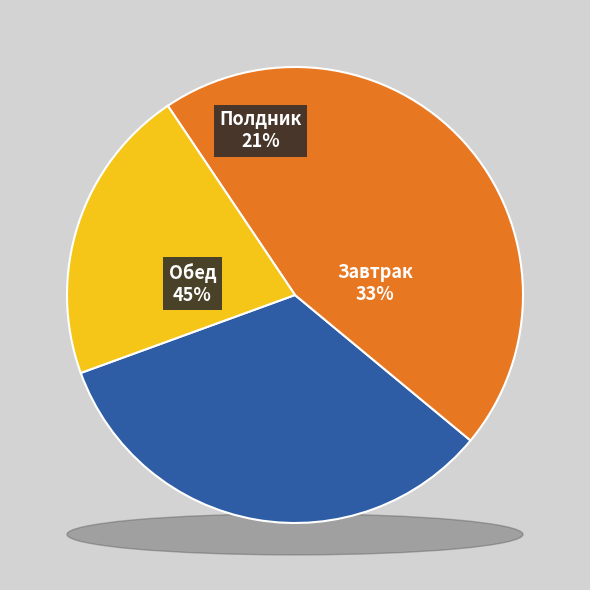

Which has a higher value, Обед (закуска) or Полдник (напиток)?

Полдник (напиток)